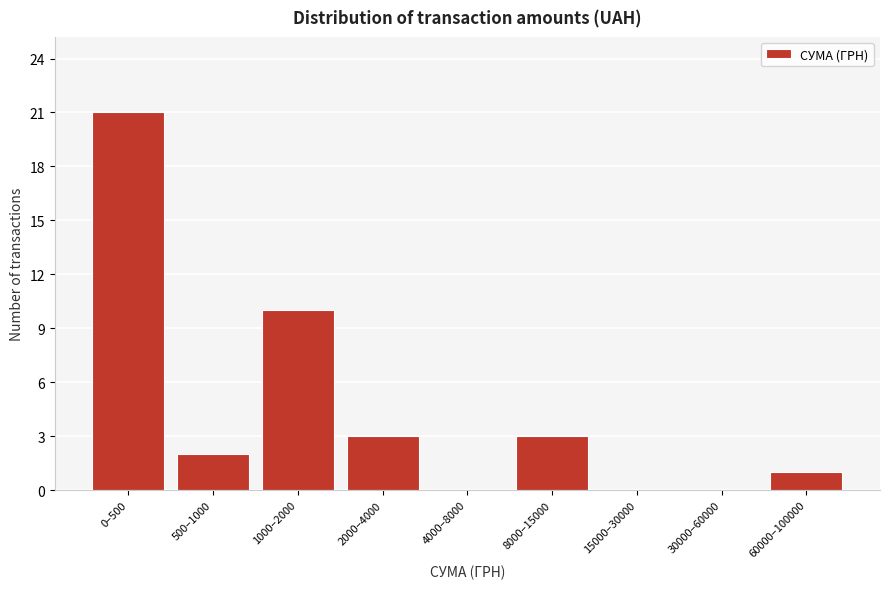

Reading left to right, transcribe all the data shown in this chart.

0–500=21	500–1000=2	1000–2000=10	2000–4000=3	4000–8000=0	8000–15000=3	15000–30000=0	30000–60000=0	60000–100000=1